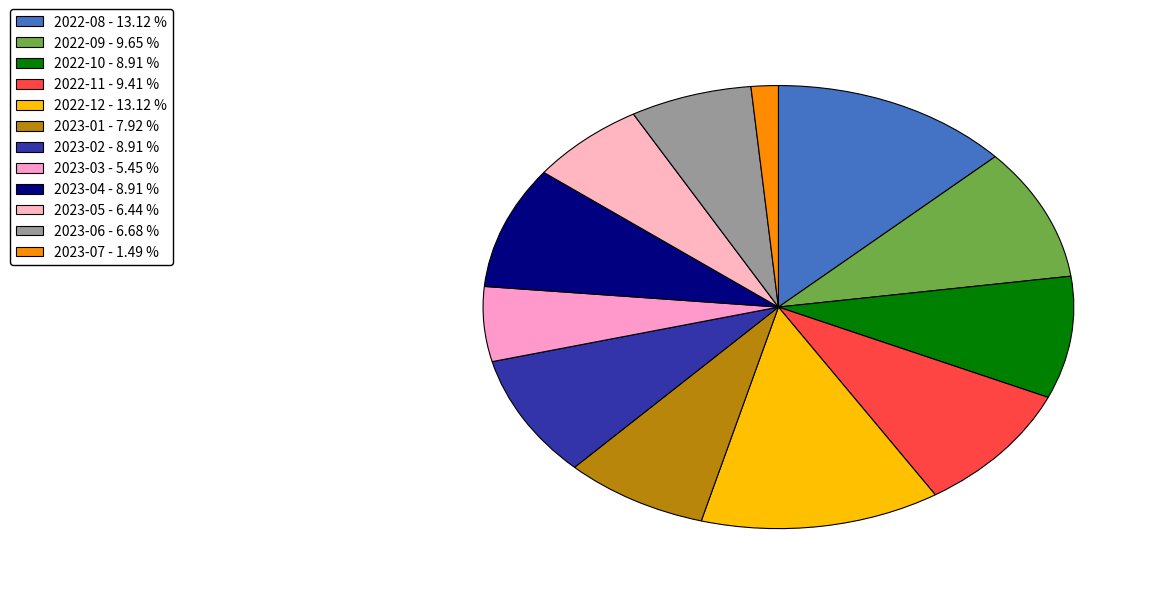

Is it true that 2023-01 is 8% of the pie?

True